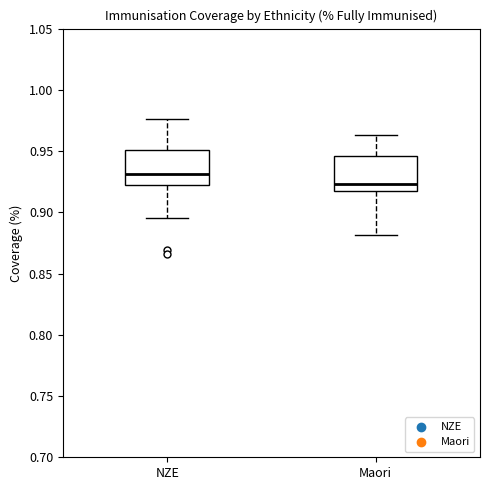

Which box has the lowest median line?

Maori